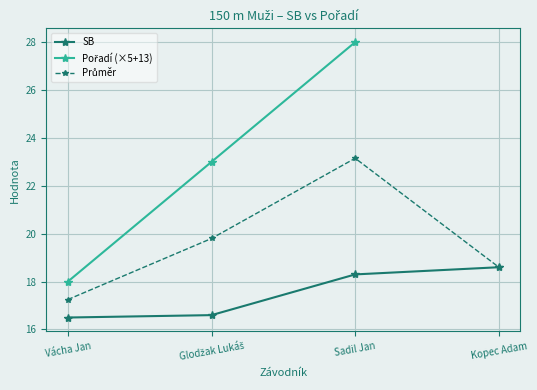

What value does the data have at Kopec Adam?

18.6